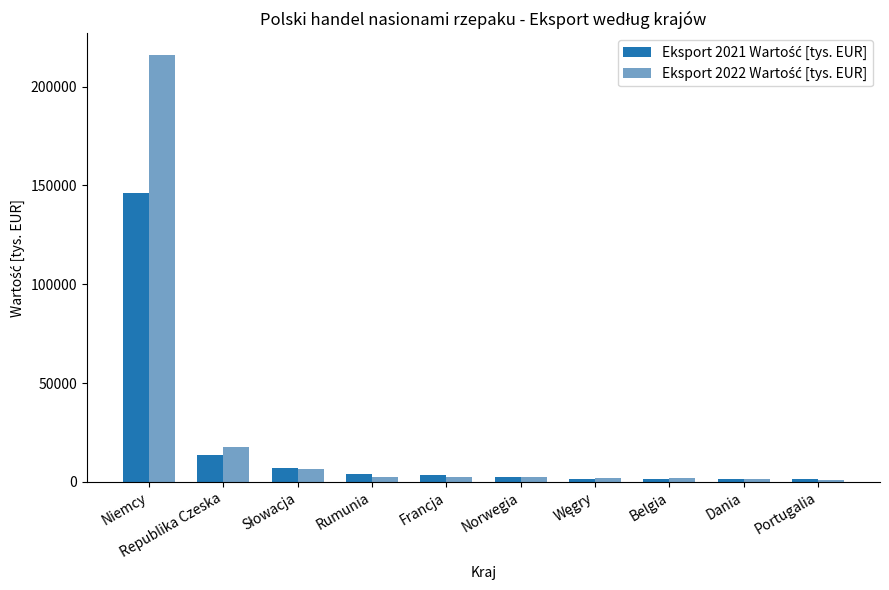

What is the greatest value displayed?

216208.2